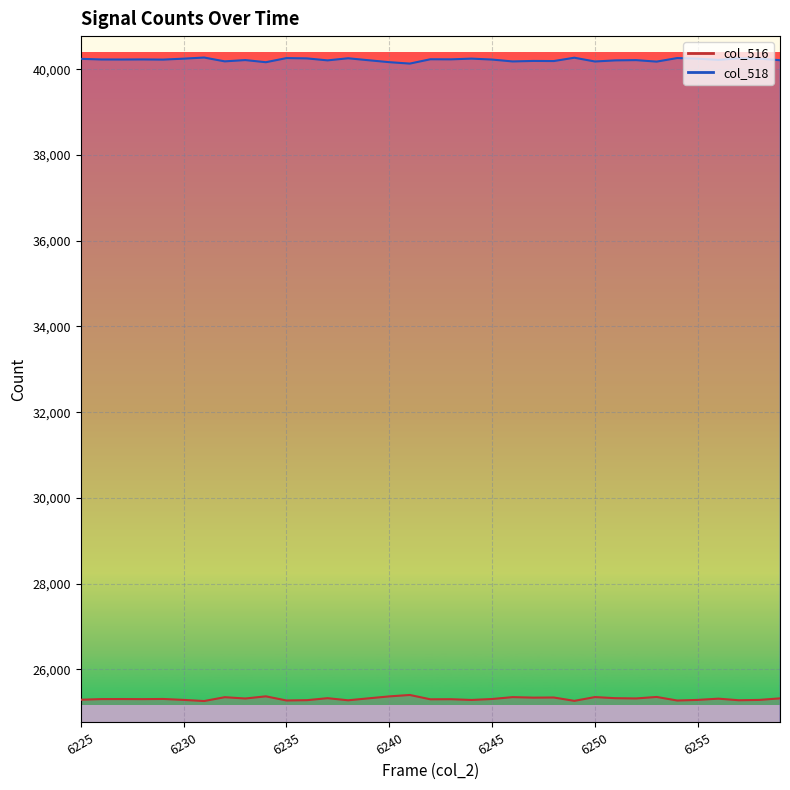

What is the value of the col_518 point at the 22nd from the left?

40181